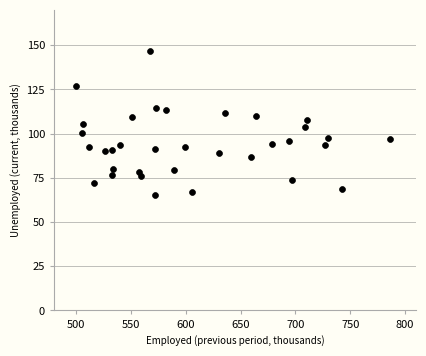

What is the range of Y values (max minus min)?

81.4